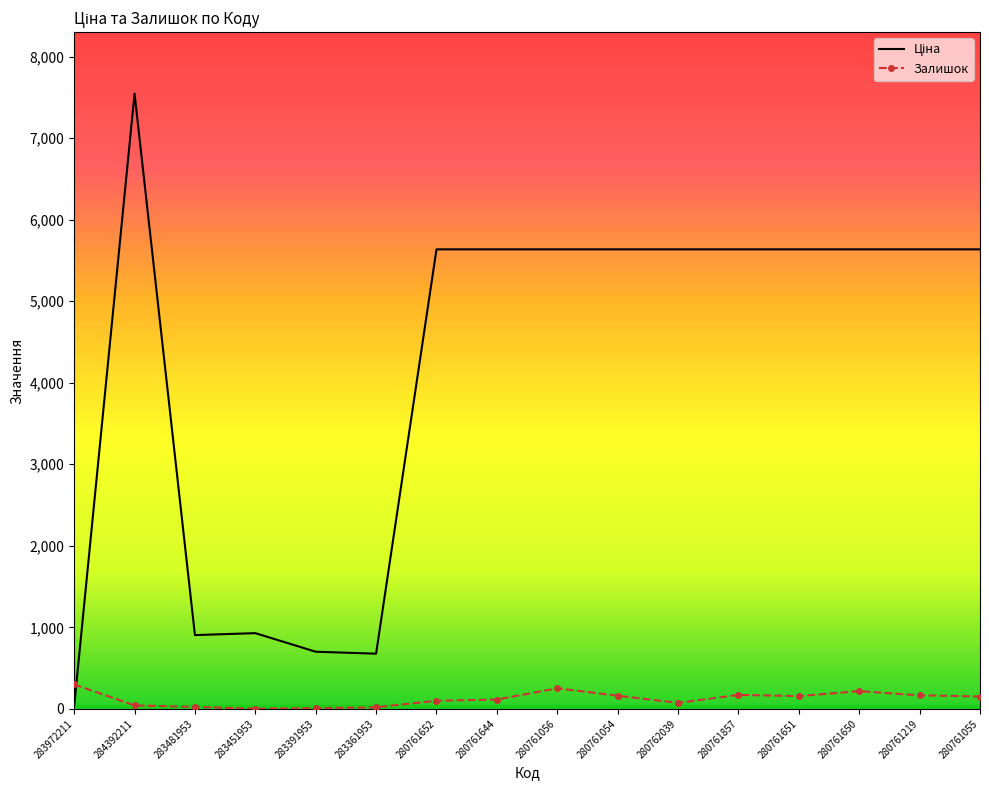

At which category is the sum across all series the highest?

284392211